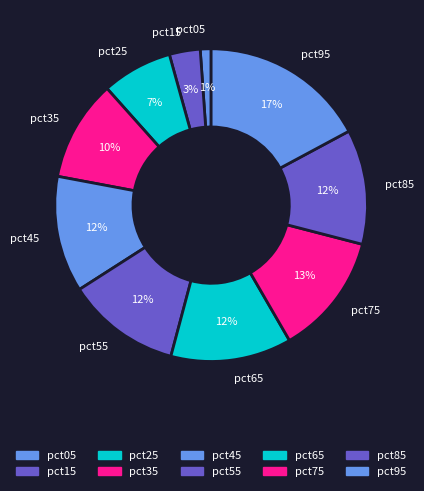

Is the sum of pct05 and pct35 greater than half?

No